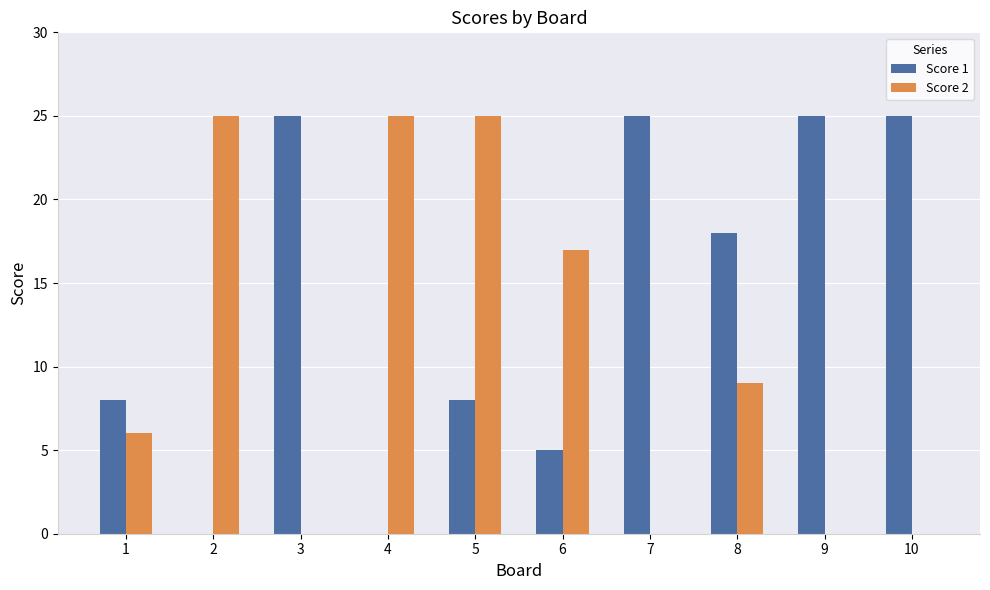

Which series changed the most between 3 and 6?

Score 1